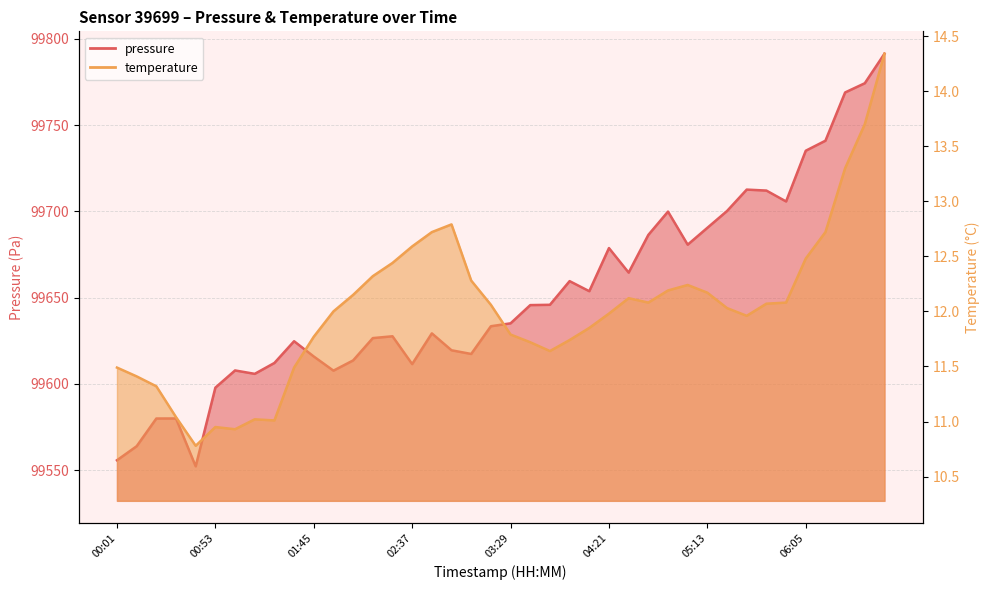

What is the sum of the temperature values at 05:02 and 02:27?

24.7